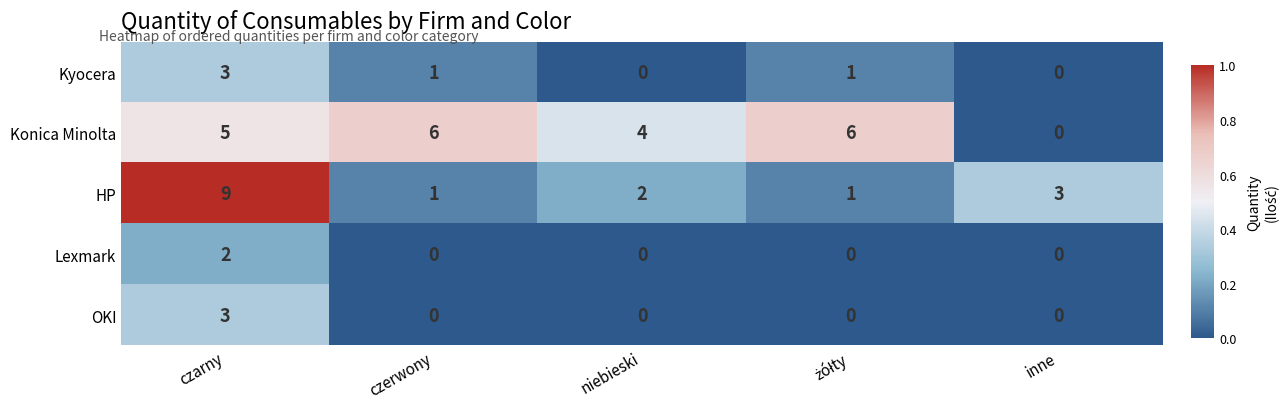

Reading right to left, list all the values displayed in this chart.

Kyocera: 0	1	0	1	3
Konica Minolta: 0	6	4	6	5
HP: 3	1	2	1	9
Lexmark: 0	0	0	0	2
OKI: 0	0	0	0	3